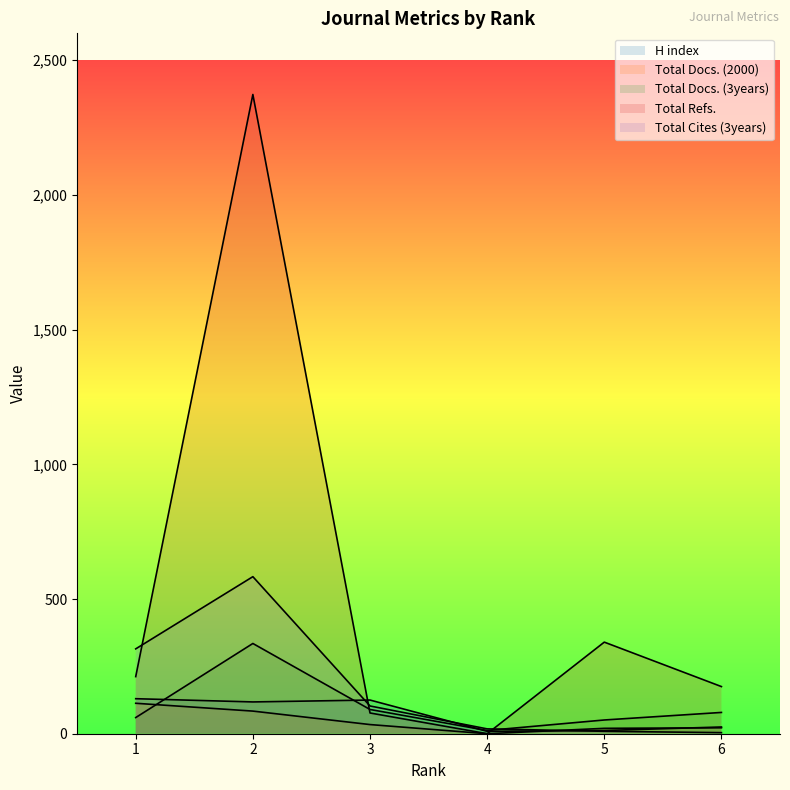

How many data points does each series have?

6